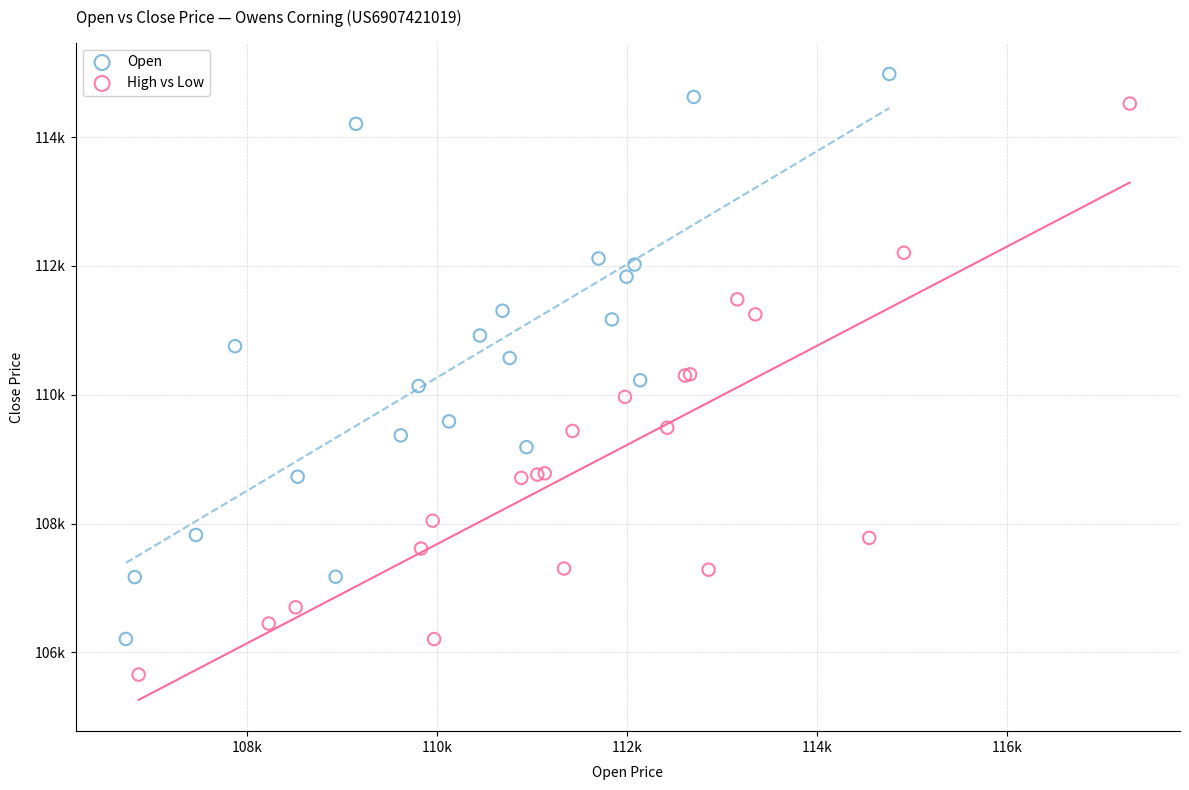

What are all the series names shown in the legend?

Open, High vs Low